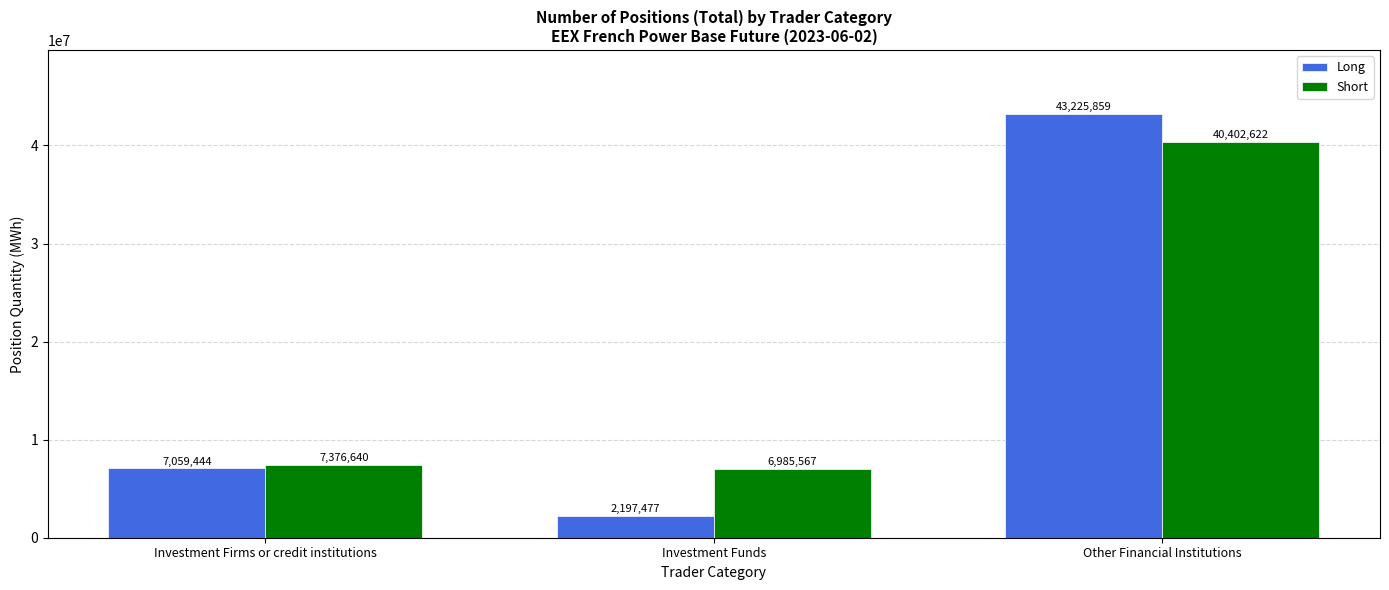

How many data points in Short are less than 7376640?

1